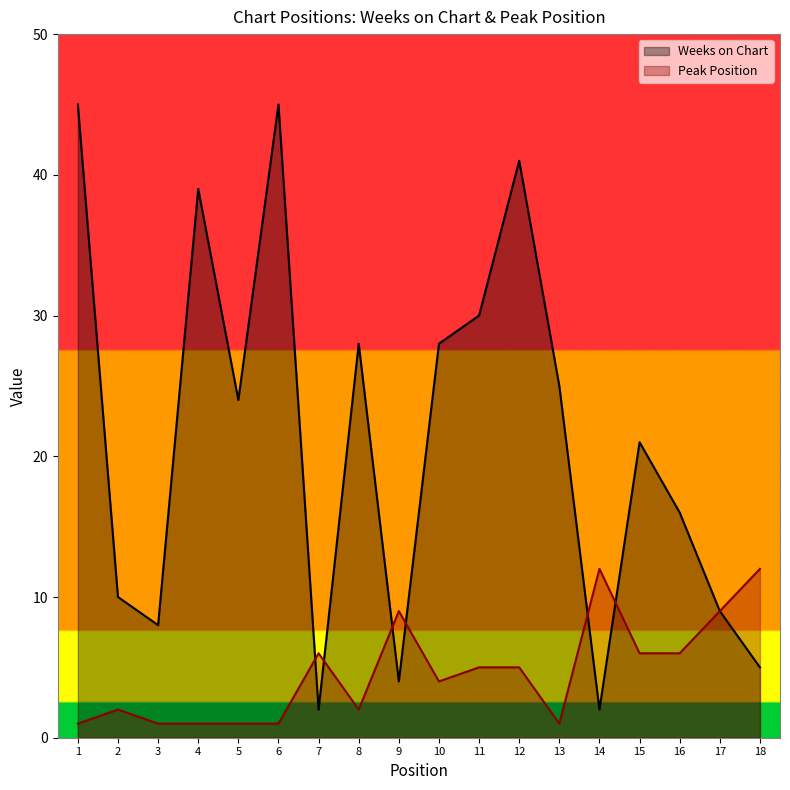

How many data points in Peak Position are above 5?

7